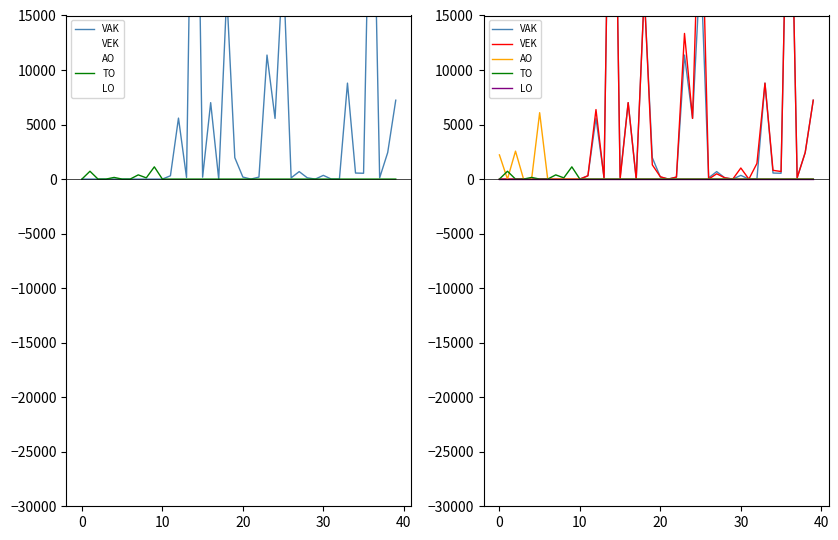

Rank the series by their maximum value, from lowest to highest.

LO, TO, AO, VAK, VEK